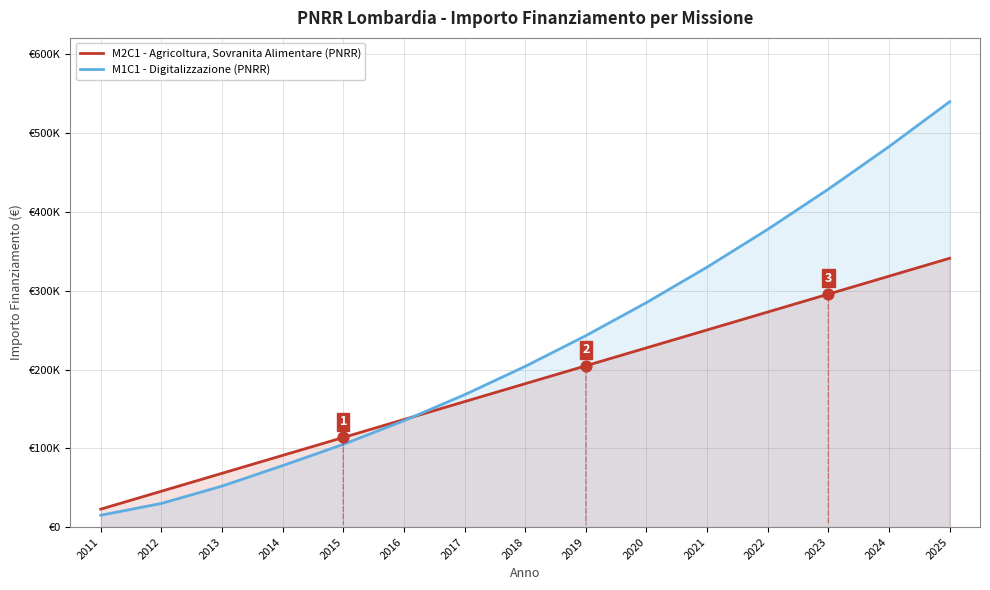

Which series has the largest total across all categories?

M1C1 - Digitalizzazione (PNRR)